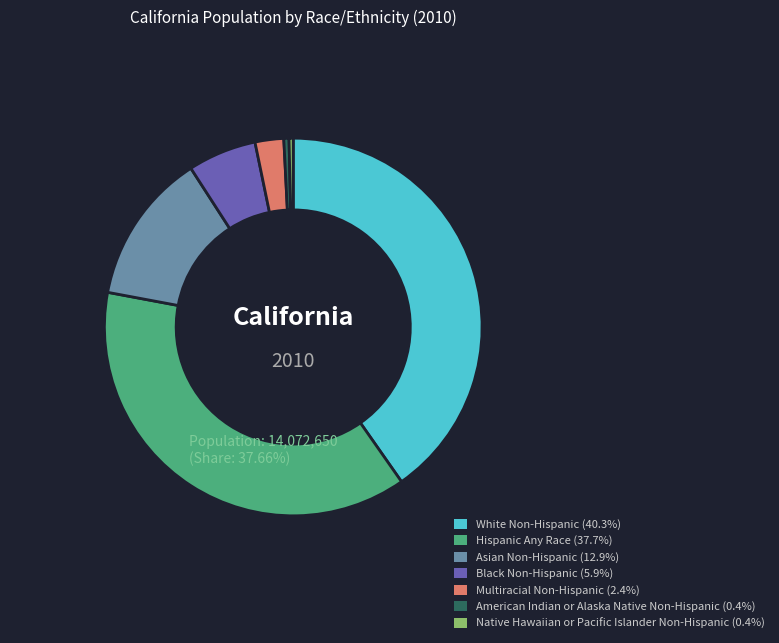

Is it true that Native Hawaiian or Pacific Islander Non-Hispanic is 0% of the pie?

True